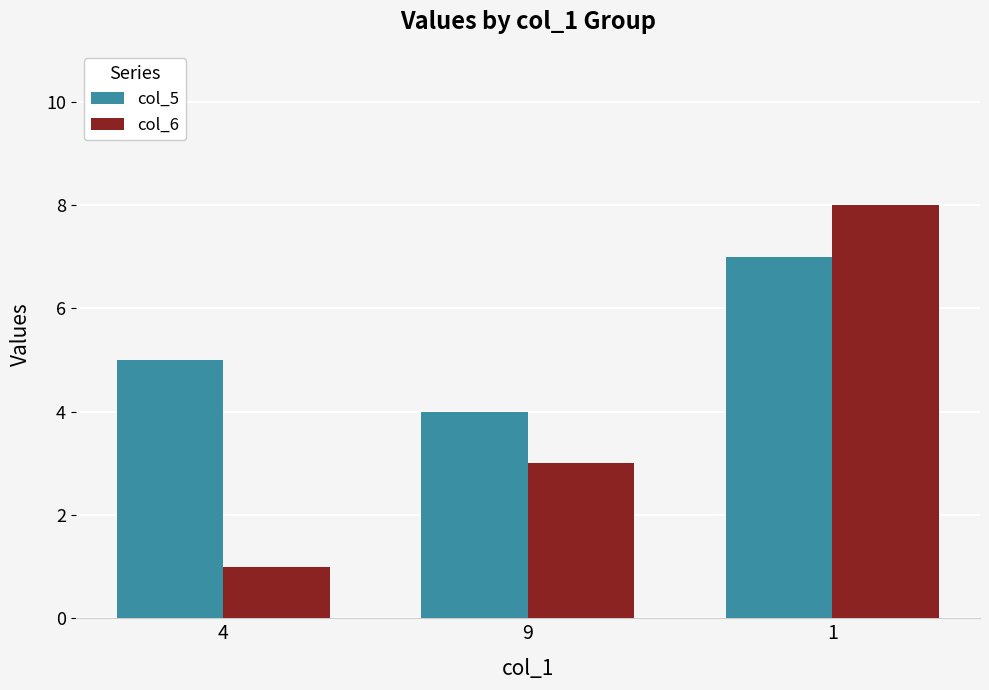

Reading left to right, list all the values displayed in this chart.

col_5: 5	4	7
col_6: 1	3	8